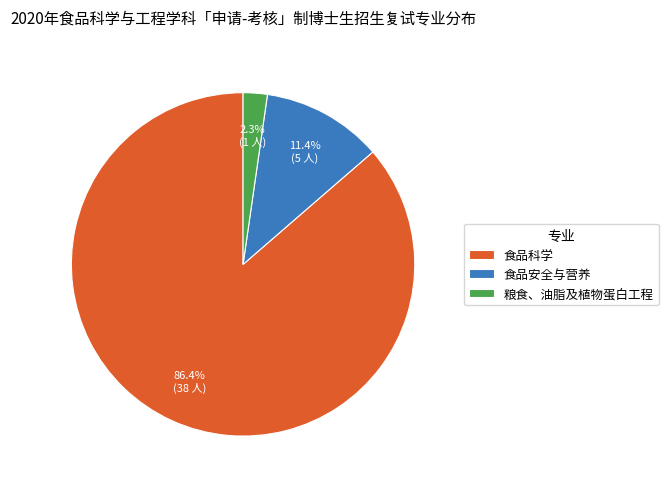

Count the number of slices in the pie.

3